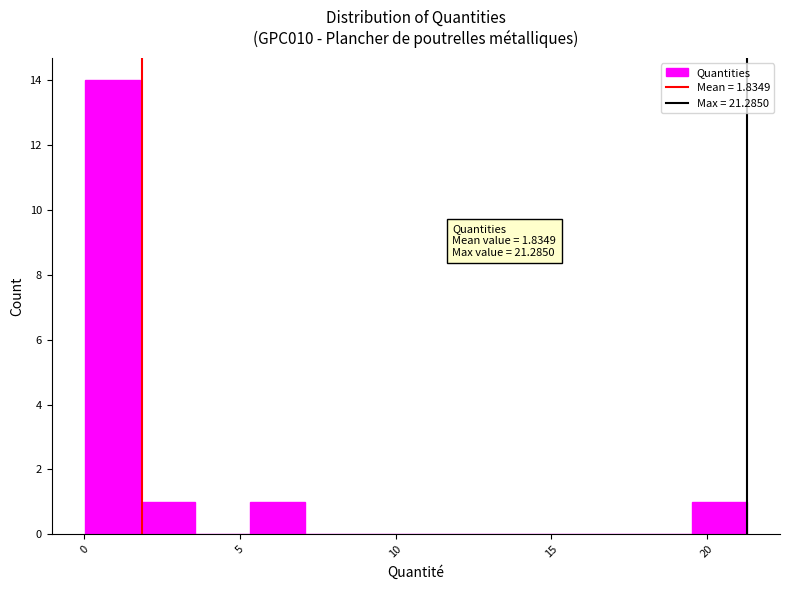

Read against the x-axis, roughly where is the centre of the tallest bar?

1.0